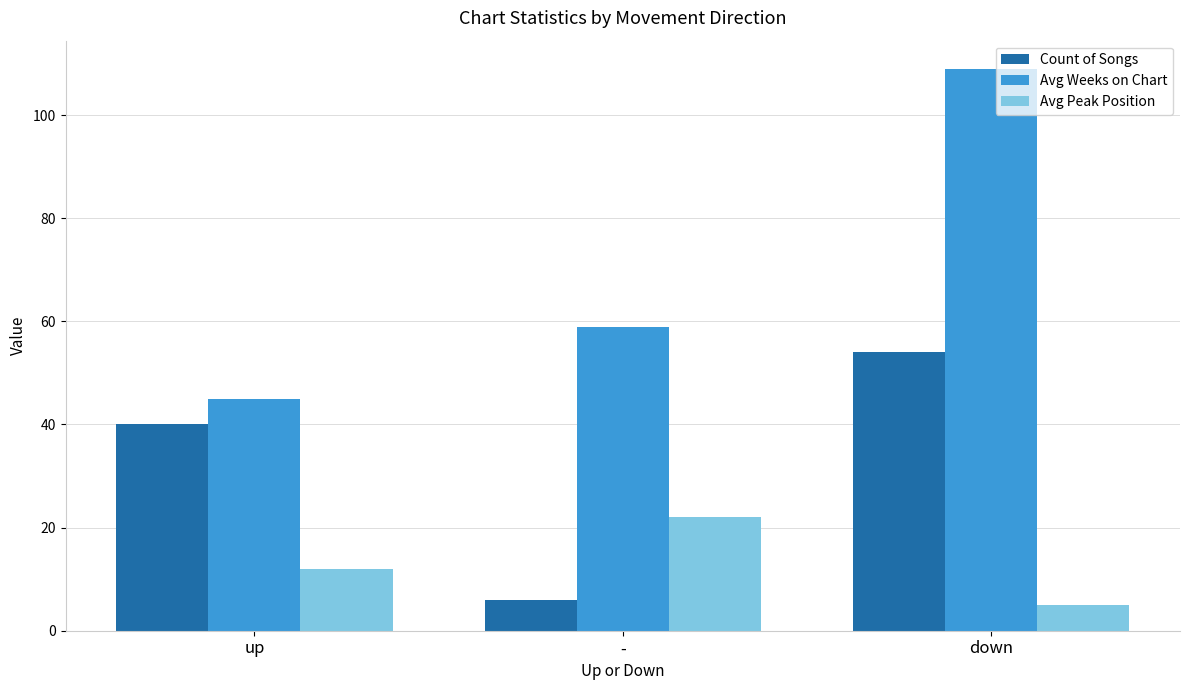

The value of Count of Songs at - is 6. True or false?

True